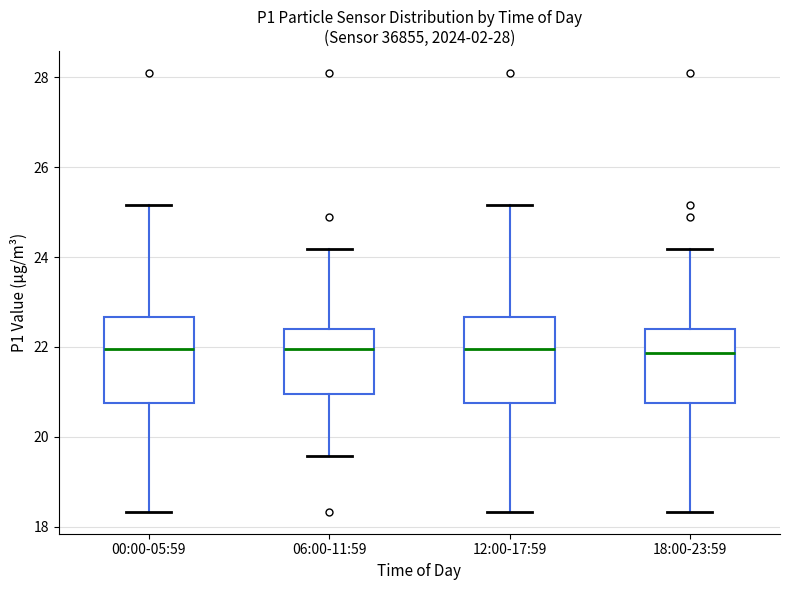

Reading left to right, transcribe this box plot: for each box, give where its median line is, the range the box spans, and where its two whiskers end, as read against the y-axis. The values are not printed on the chart, so give them approximately, as read against the axis.

00:00-05:59: median 22.0, box 20.8 to 22.6, whiskers 18.4 to 25.2
06:00-11:59: median 22.0, box 21.0 to 22.4, whiskers 19.6 to 24.2
12:00-17:59: median 22.0, box 20.8 to 22.6, whiskers 18.4 to 25.2
18:00-23:59: median 21.8, box 20.8 to 22.4, whiskers 18.4 to 24.2